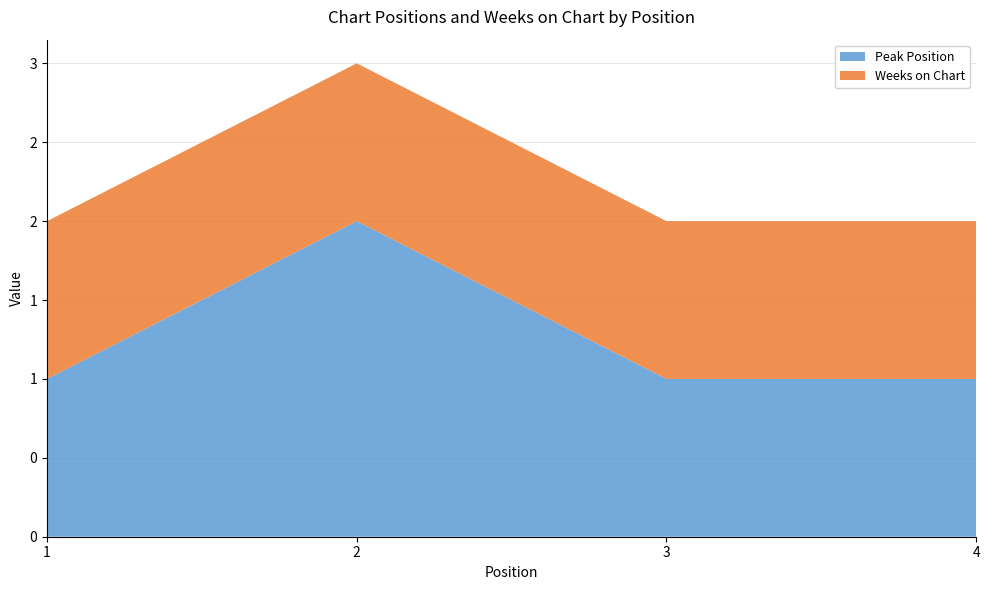

Reading right to left, extract all data points from this chart.

Peak Position: 1	1	2	1
Weeks on Chart: 1	1	1	1